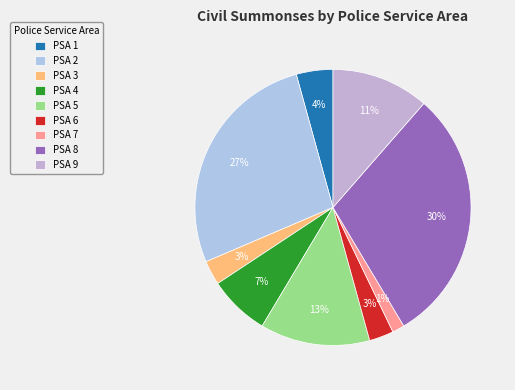

Combined, what portion of the pie is PSA 7 and PSA 4?

8.6%